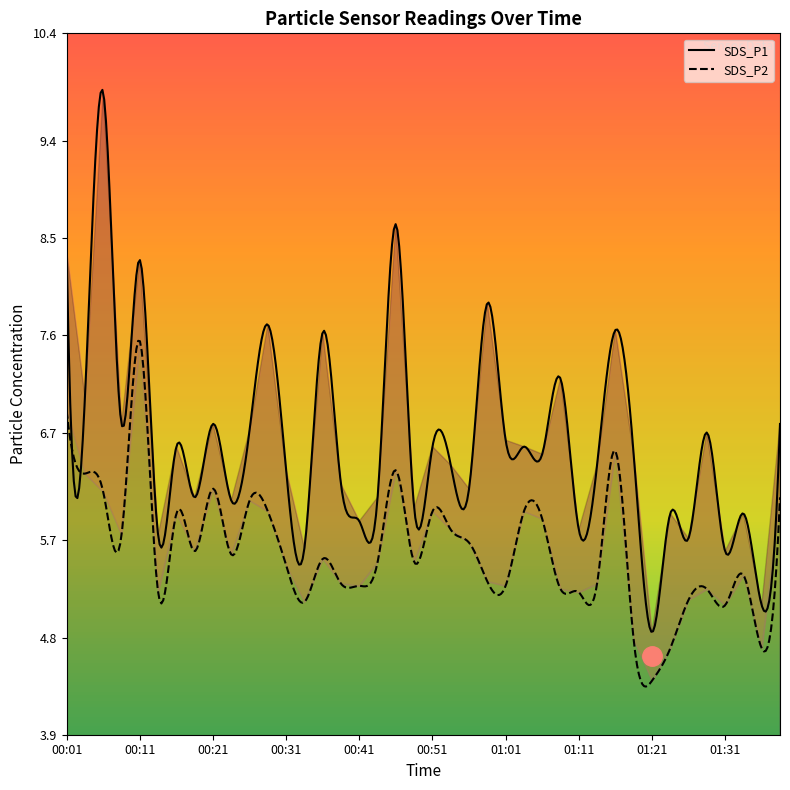

How many interior local peaks does the SDS_P2 series have?

11